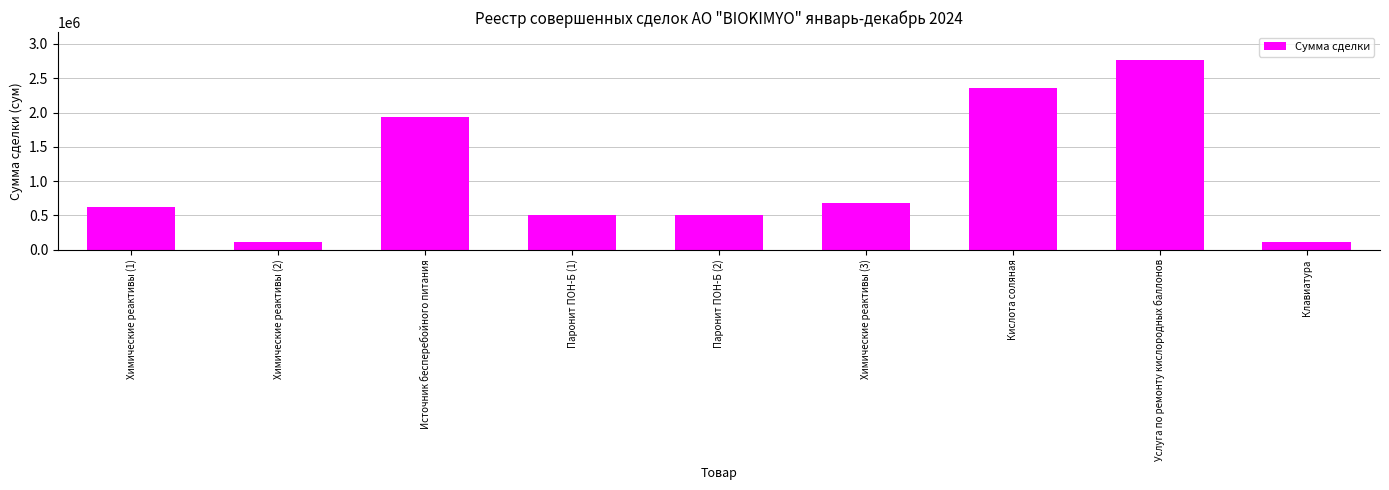

At which label is the value closest to 1437500?

Источник бесперебойного питания